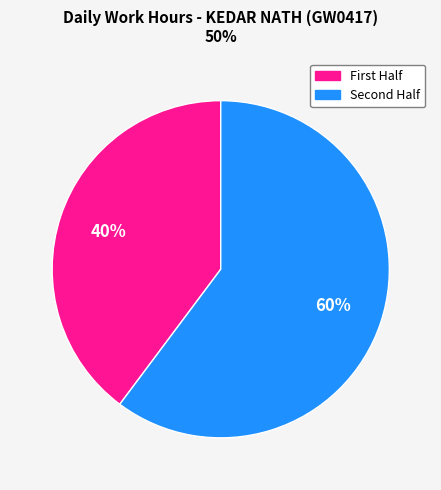

Is there any slice that represents more than half of the pie?

Yes